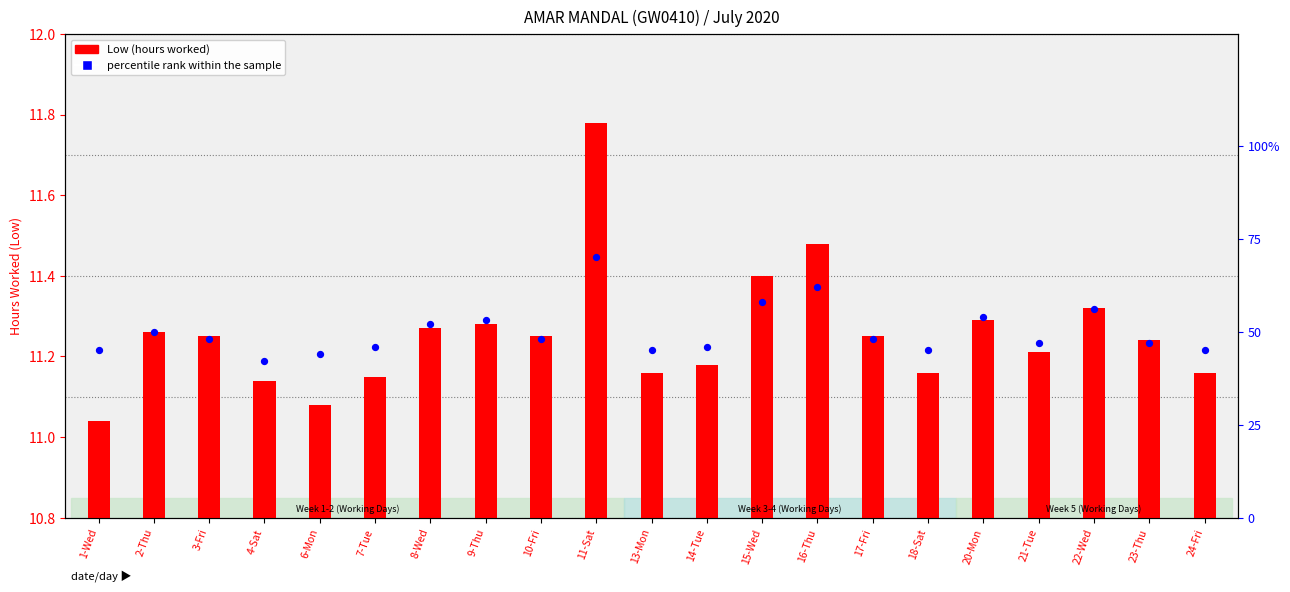

Which series has the largest Y range (max minus min)?

percentile rank within the sample